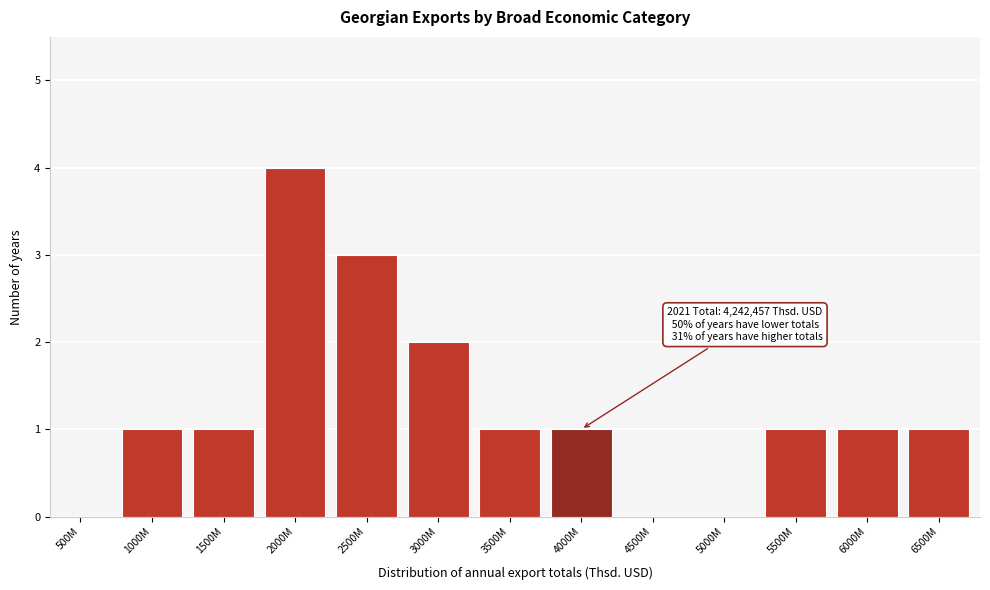

Reading right to left, what are all the values shown in this chart?

6500M=1	6000M=1	5500M=1	5000M=0	4500M=0	4000M=1	3500M=1	3000M=2	2500M=3	2000M=4	1500M=1	1000M=1	500M=0